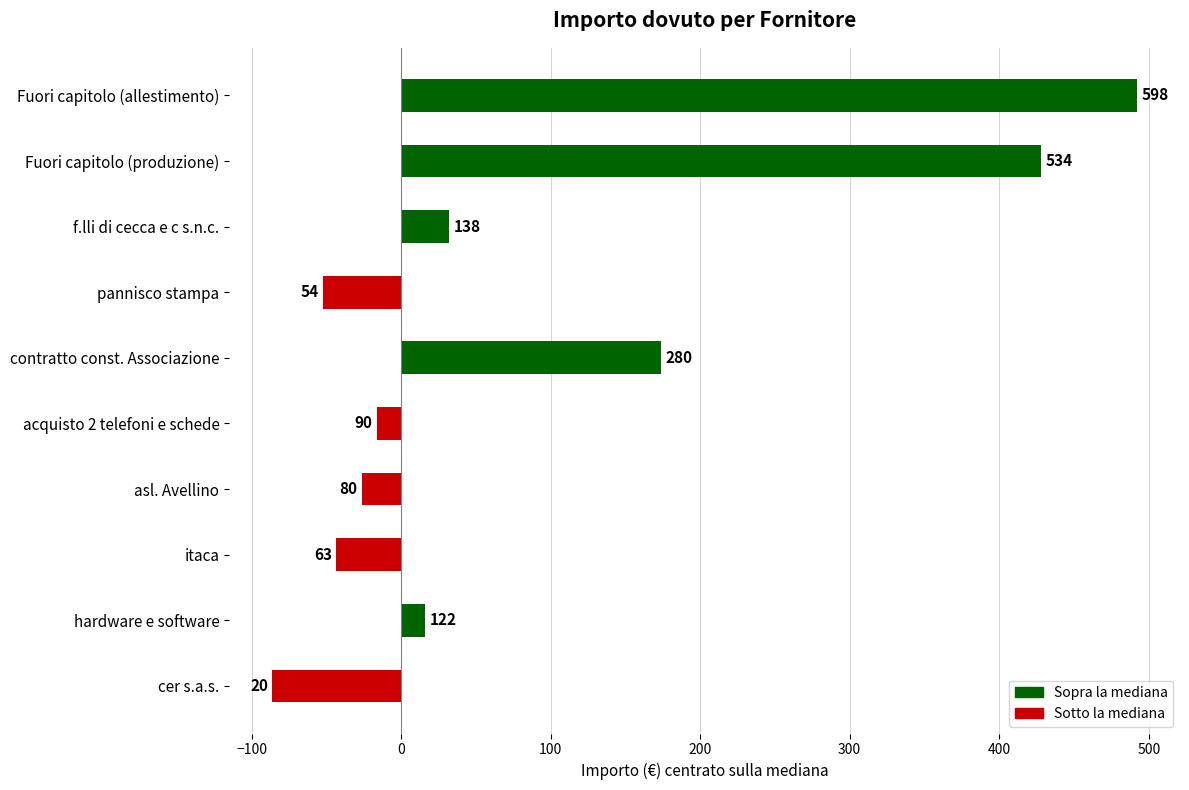

Are the bars horizontal?

Yes